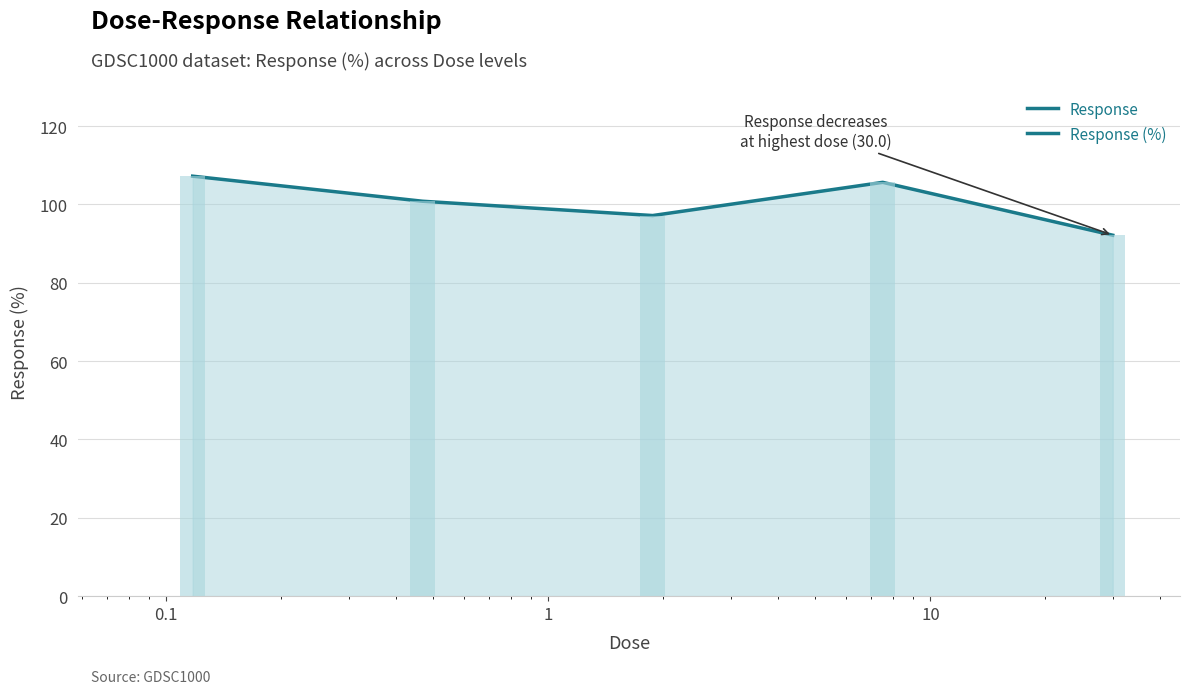

The chart shows a value of 169.7 at 0.1. True or false?

False